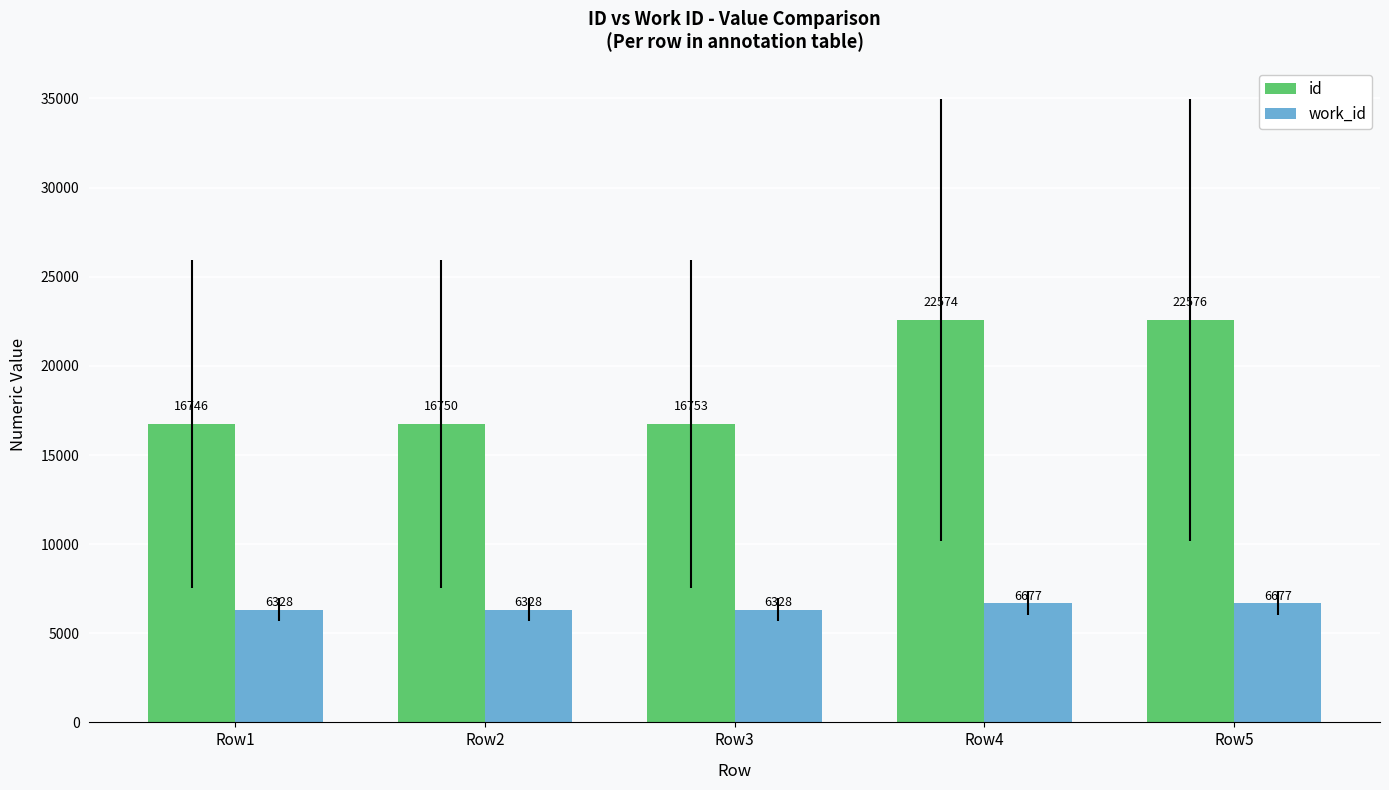

What are all the series names shown in the legend?

id, work_id